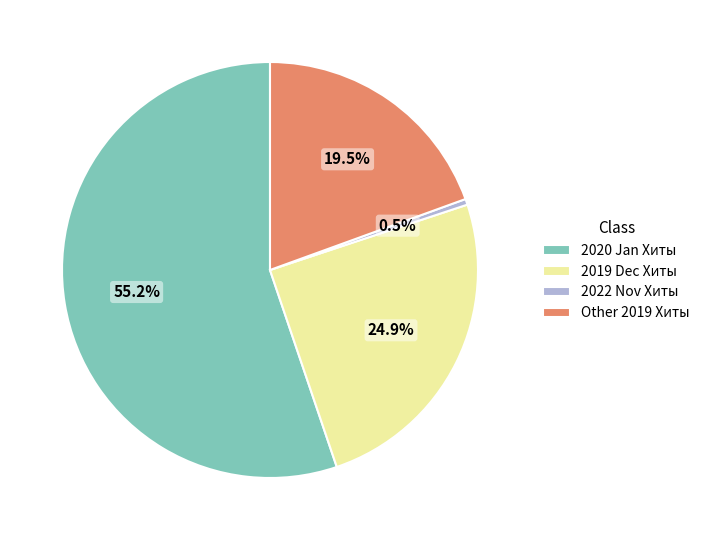

What is the majority slice?

2020 Jan Хиты